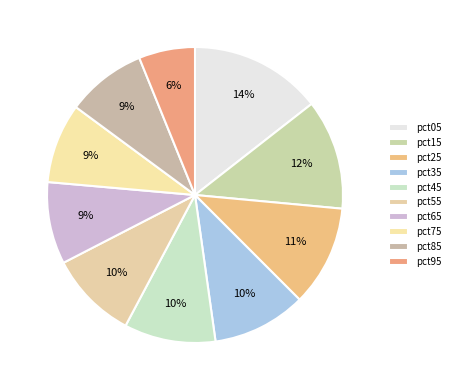

Combined, do pct15 and pct25 account for over 50%?

No